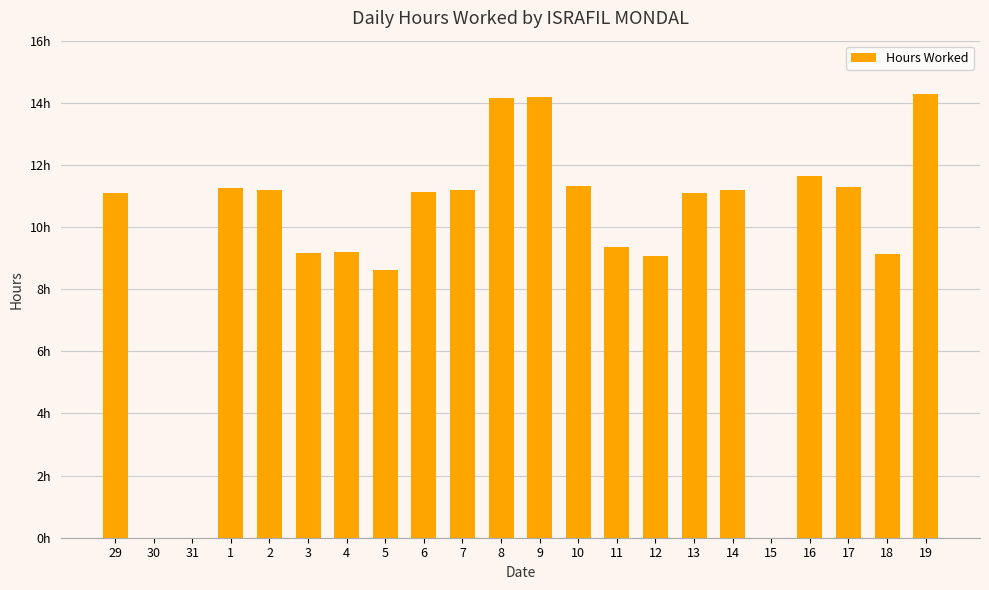

Count the number of data series in this chart.

1